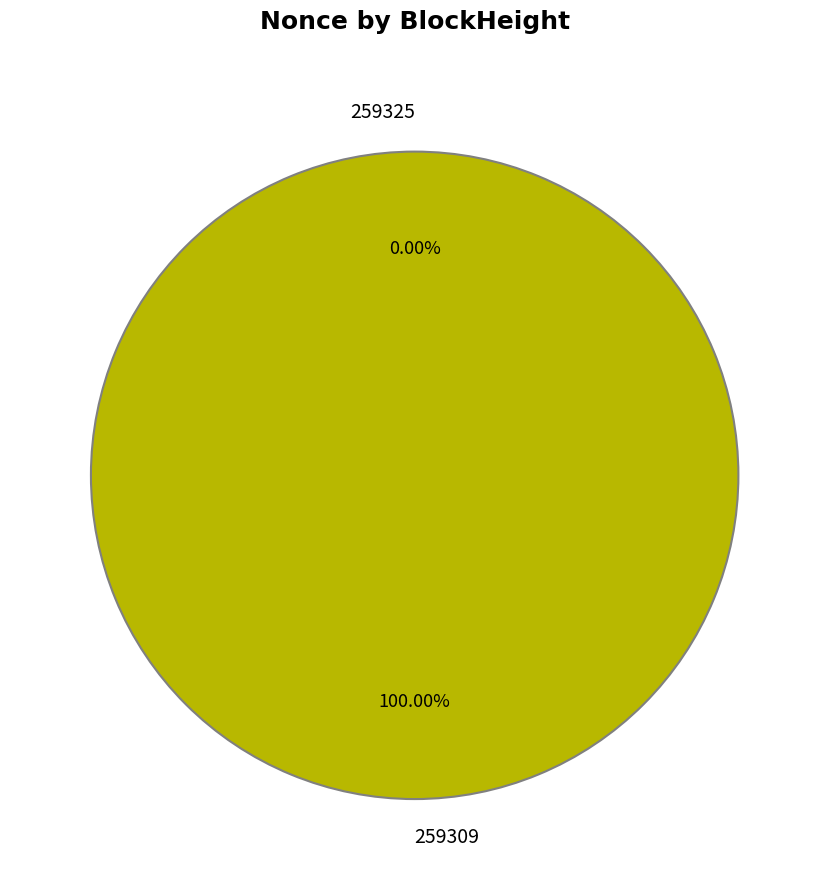

Which has a higher value, 259309 or 259325?

259309